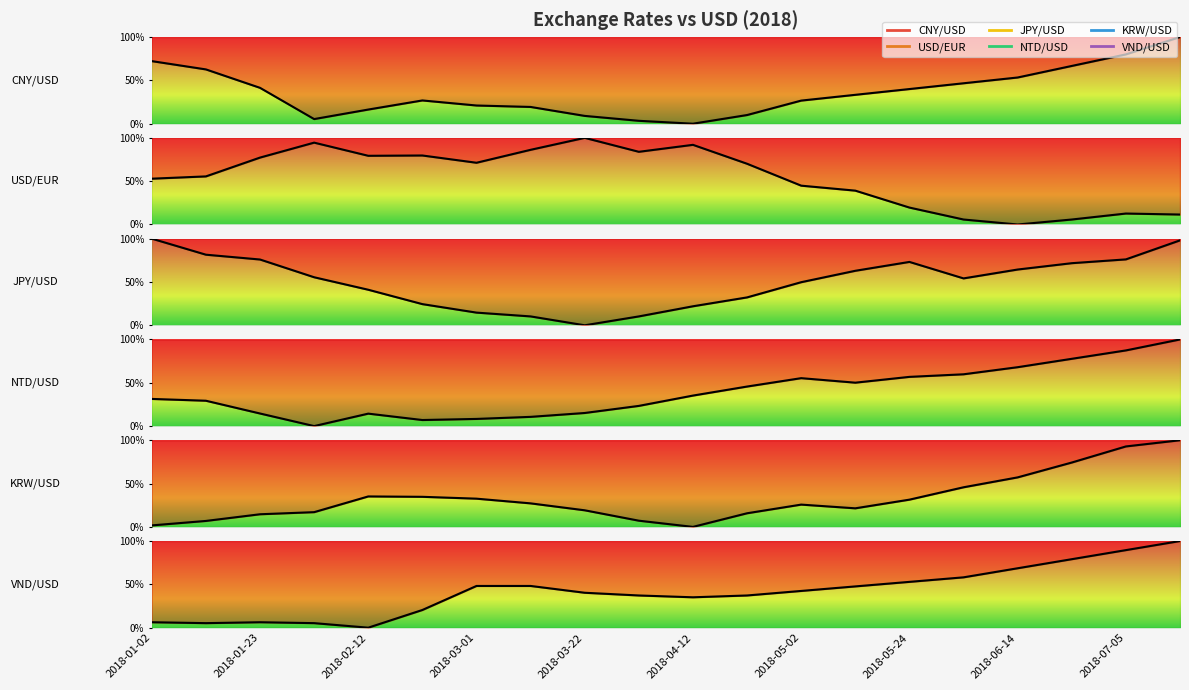

At which category does KRW/USD reach its first local valley?

2018-04-12